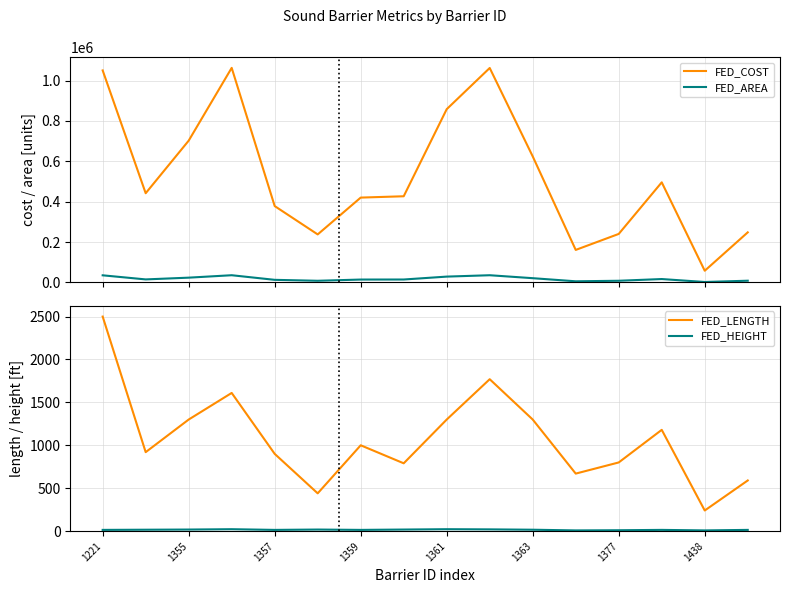

The FED_LENGTH series shows 1300 at 1361. True or false?

True